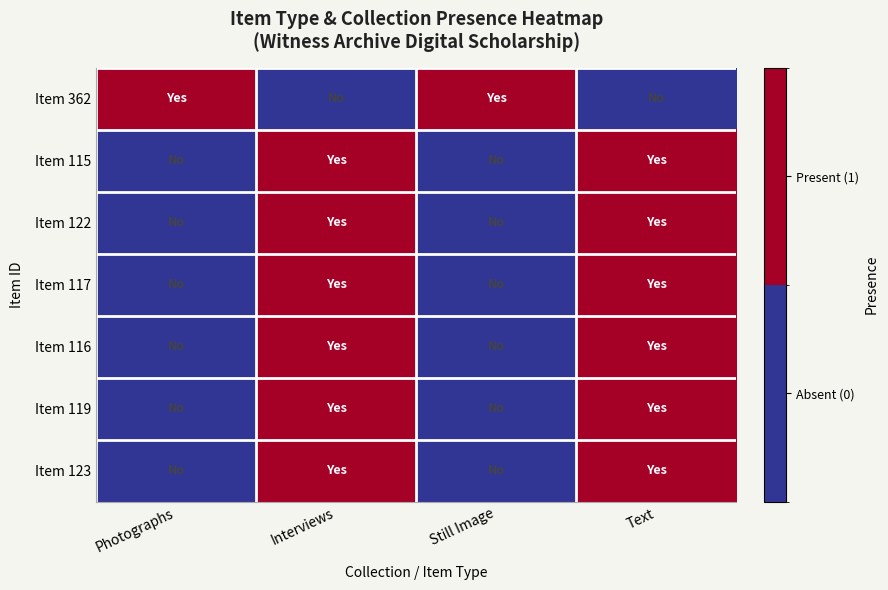

Which category has the highest value across all series?

Photographs